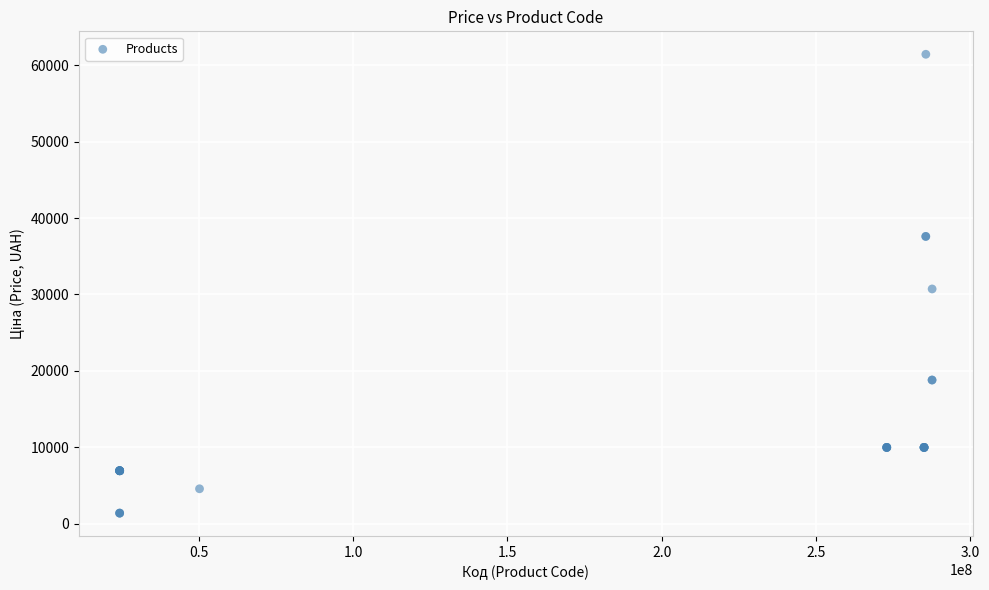

What Y value in the scatter plot is closest to 31404?

30717.1